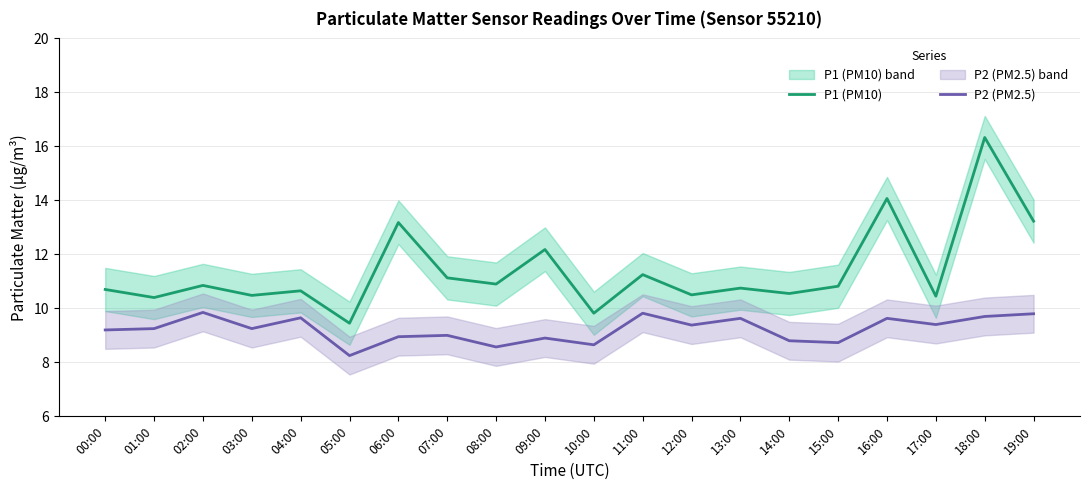

True or false: P2 (PM2.5) and P1 (PM10) intersect in this chart.

False